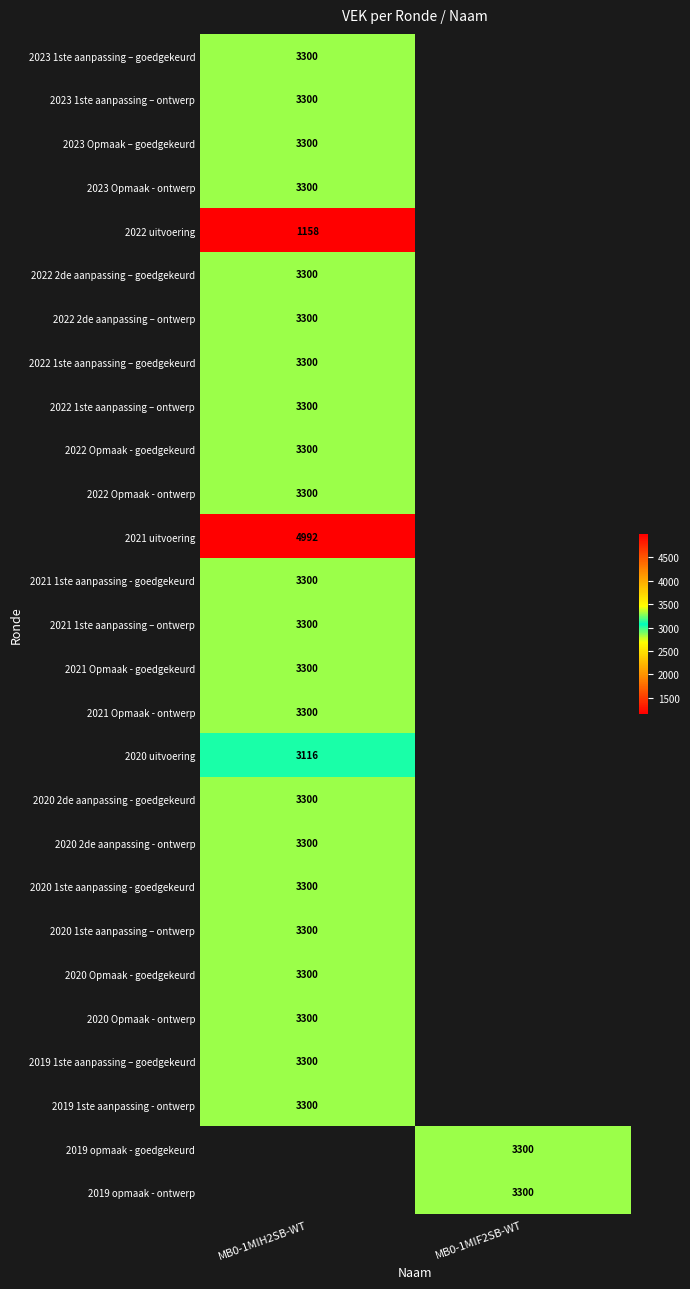

The value of 2021 uitvoering at MB0-1MIH2SB-WT is 2386. True or false?

False